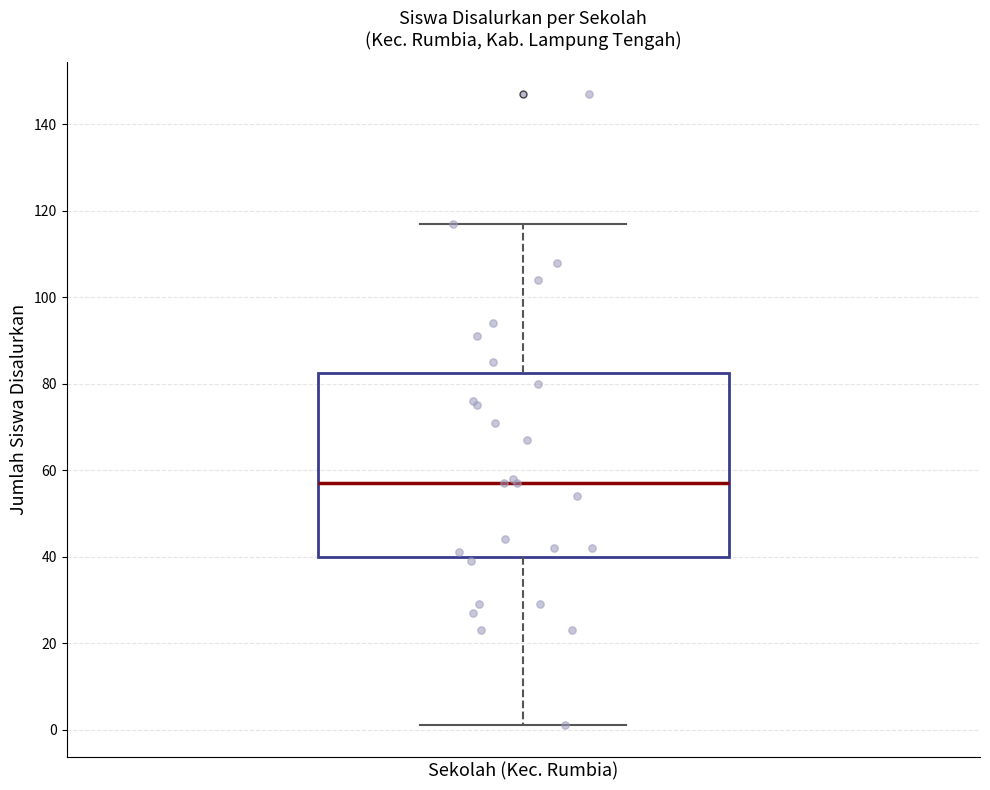

Where is the upper edge of the box for Sekolah (Kec. Rumbia) on the y-axis? The values are not printed on the chart, so give them approximately, as read against the axis.

82